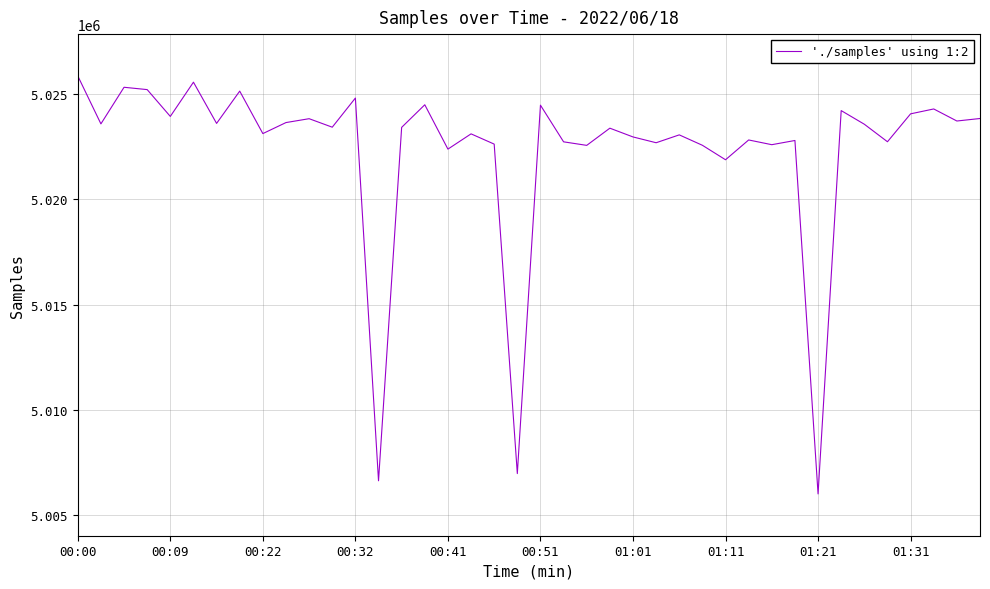

What is the smallest value displayed?

5005996